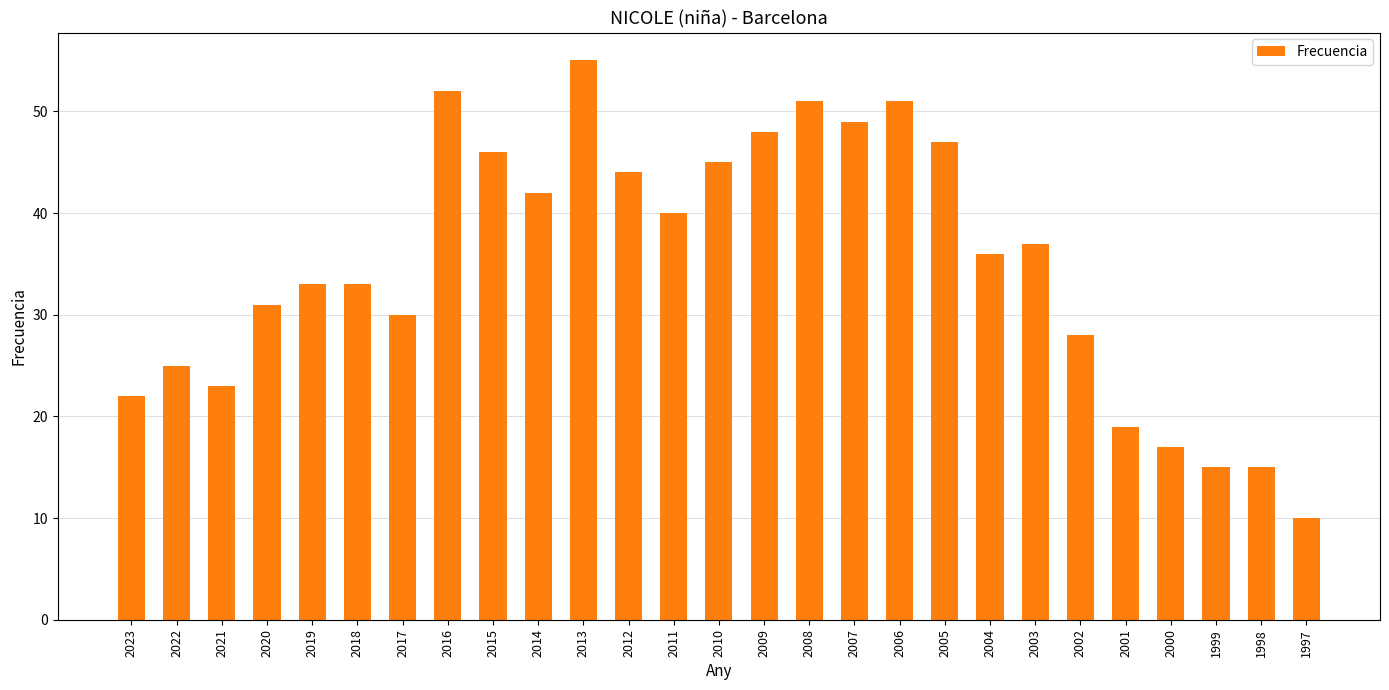

What is the greatest value displayed?

55